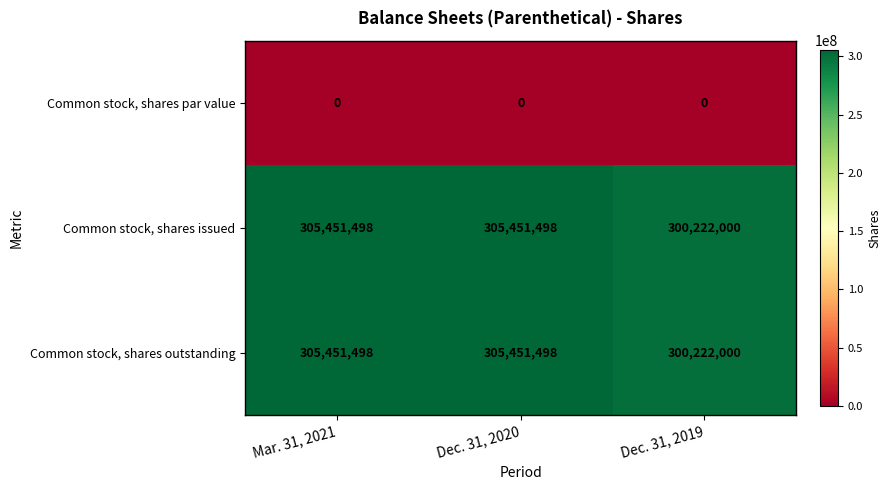

Reading left to right, extract all data points from this chart.

Common stock, shares par value: Mar. 31, 2021=0	Dec. 31, 2020=0	Dec. 31, 2019=0
Common stock, shares issued: Mar. 31, 2021=305451498	Dec. 31, 2020=305451498	Dec. 31, 2019=300222000
Common stock, shares outstanding: Mar. 31, 2021=305451498	Dec. 31, 2020=305451498	Dec. 31, 2019=300222000